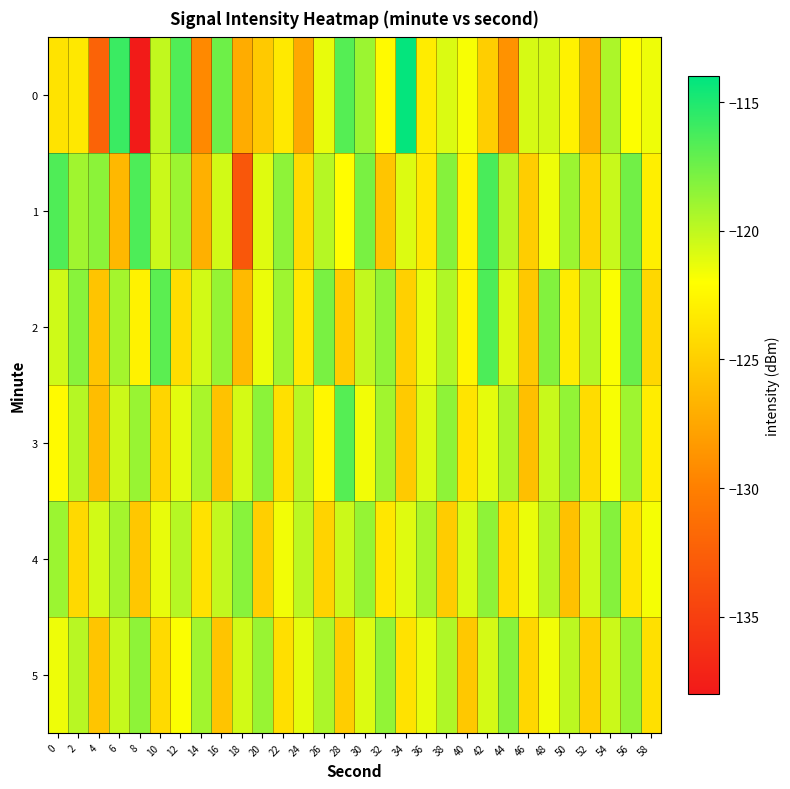

Which category has the lowest value across all series?

8